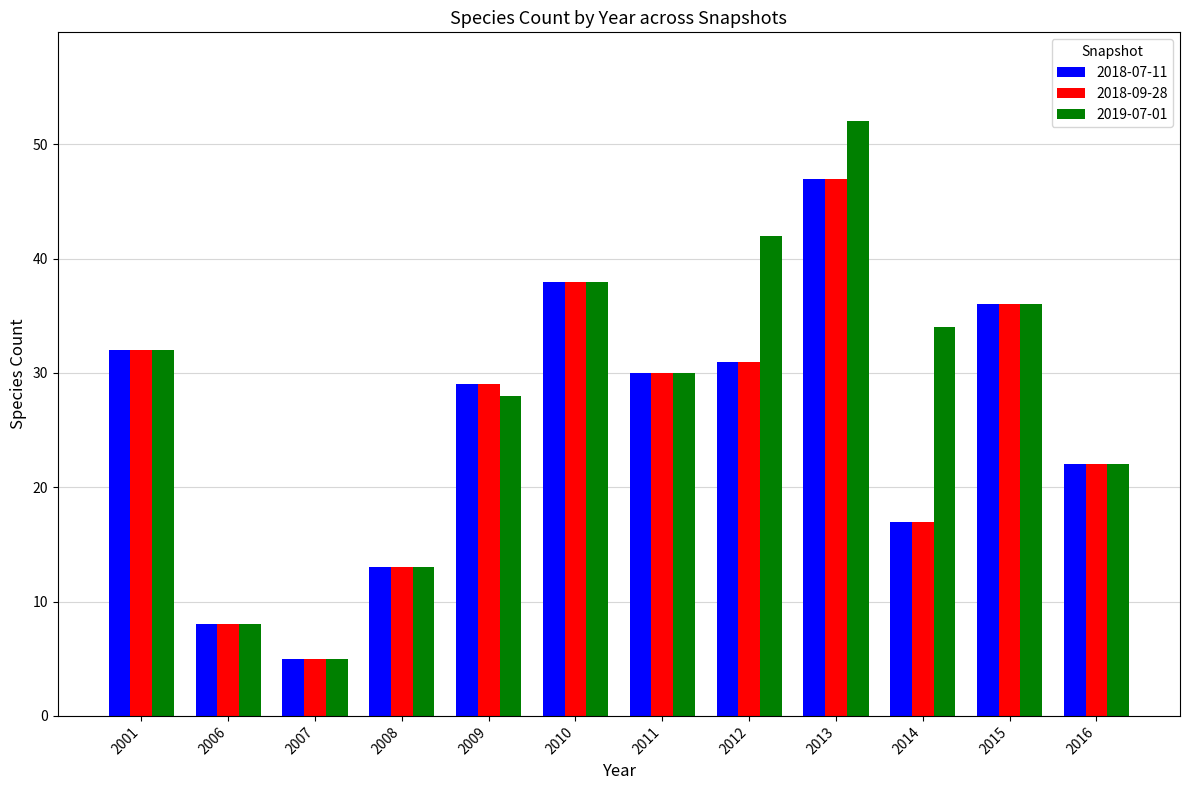

Where is 2018-09-28 nearest to the value 26?

2009